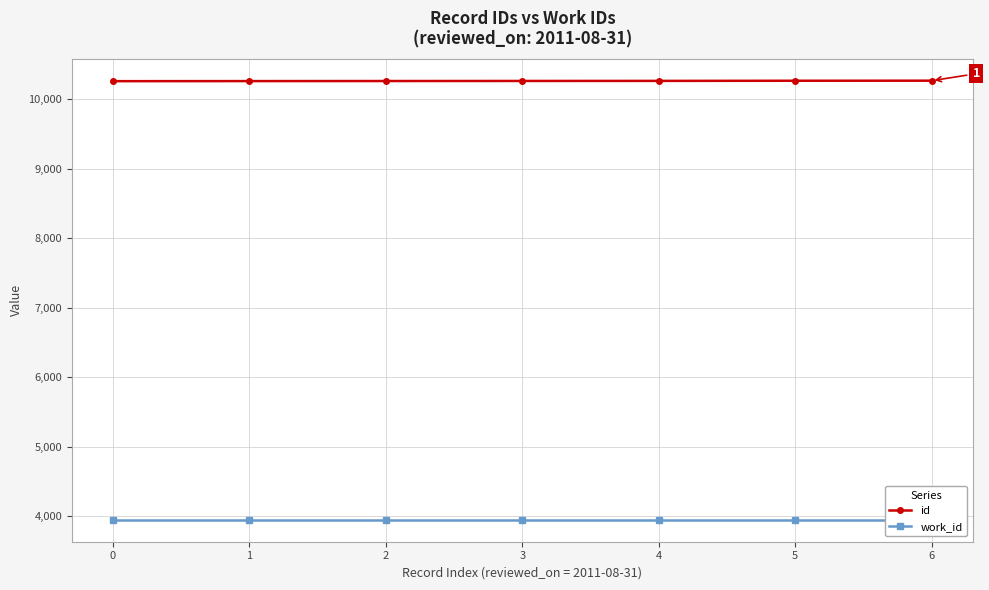

What is the maximum value shown in the chart?

10269